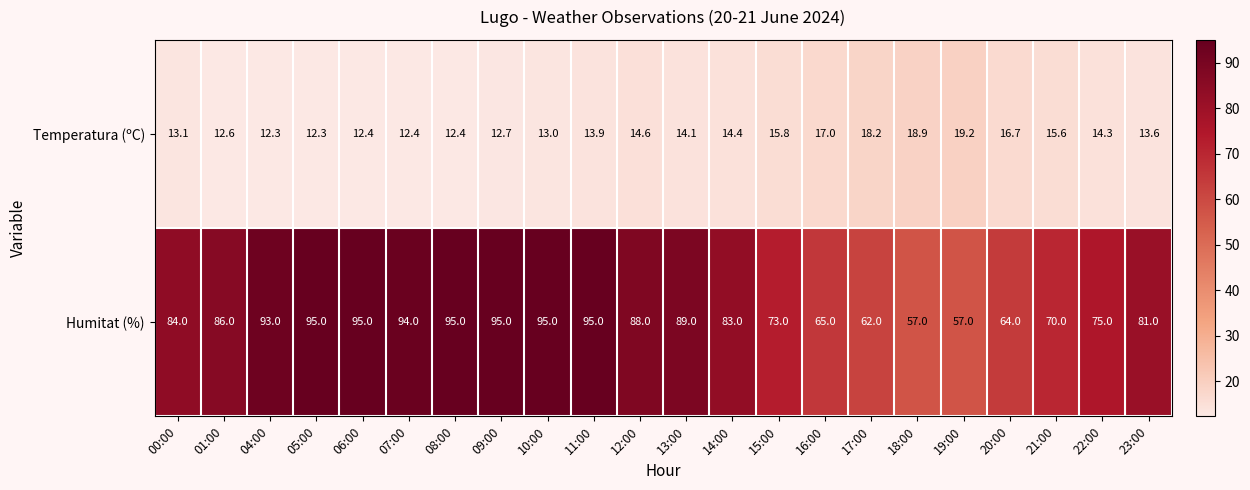

What is the smallest value displayed?

12.3